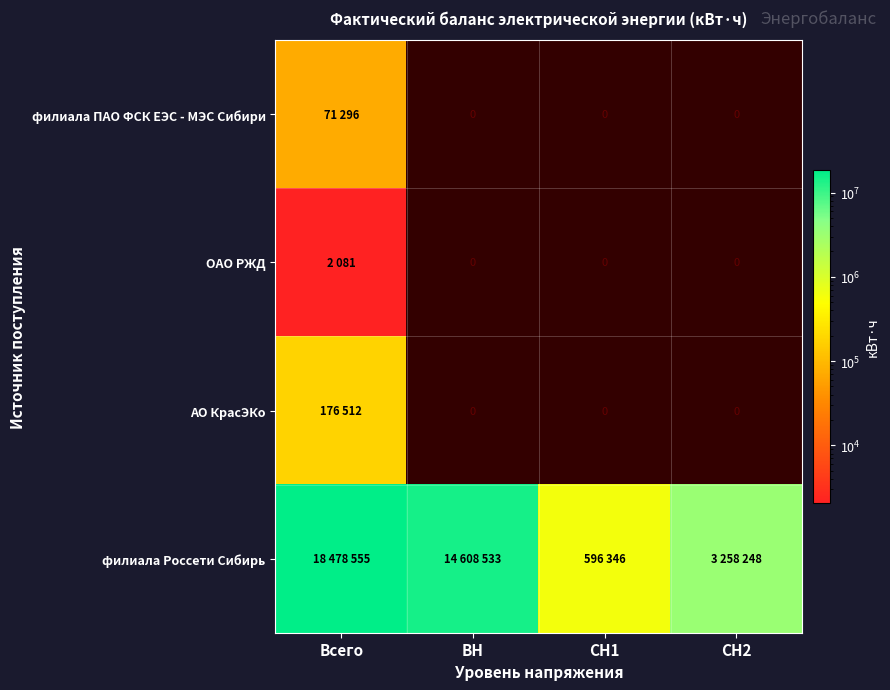

What is the minimum value shown in the chart?

2081.0